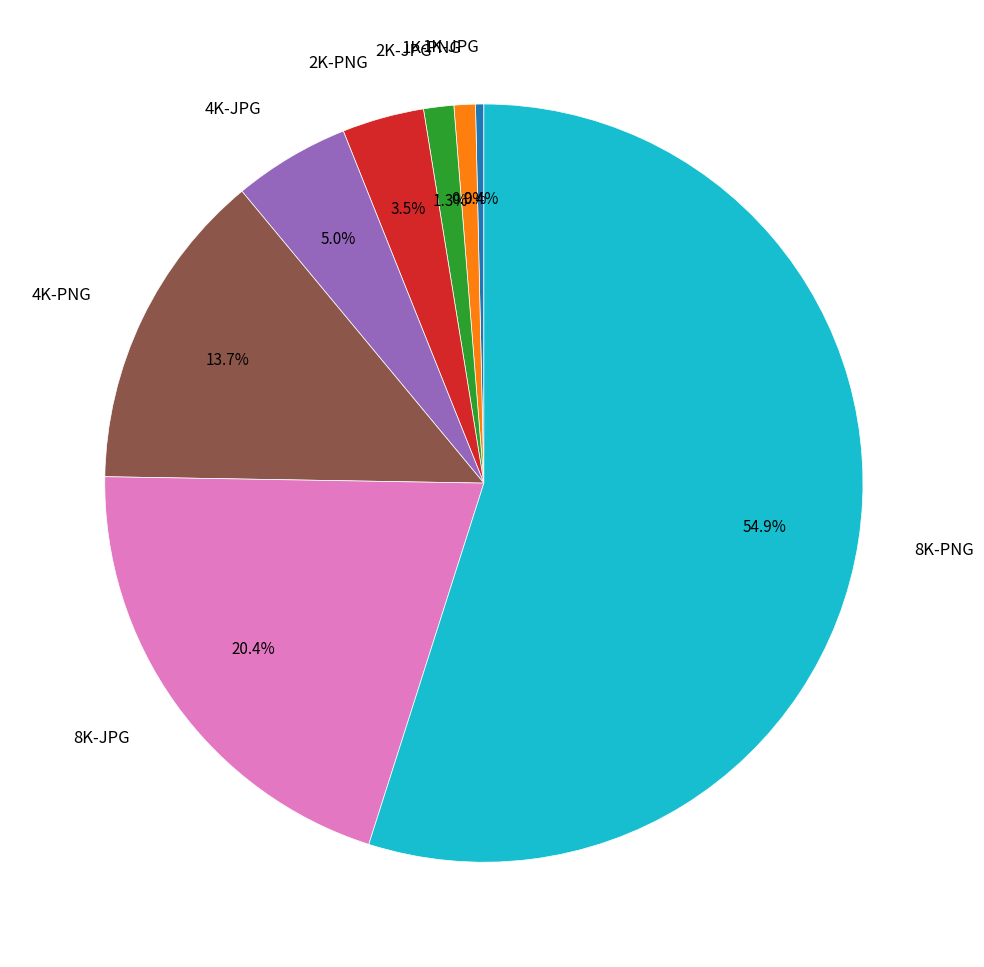

Which has a higher value, 2K-JPG or 1K-JPG?

2K-JPG